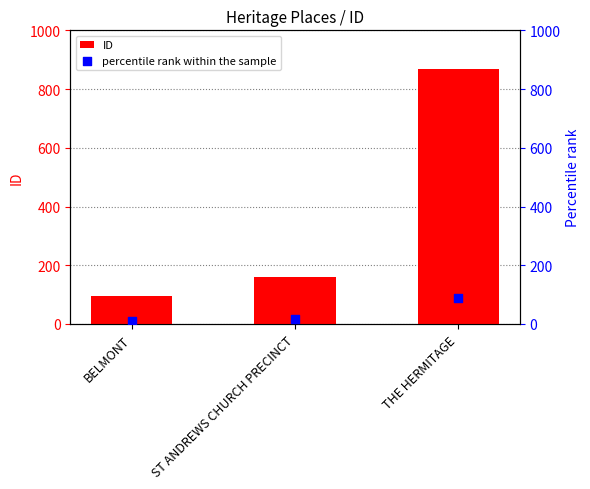

Which series has the largest Y range (max minus min)?

ID